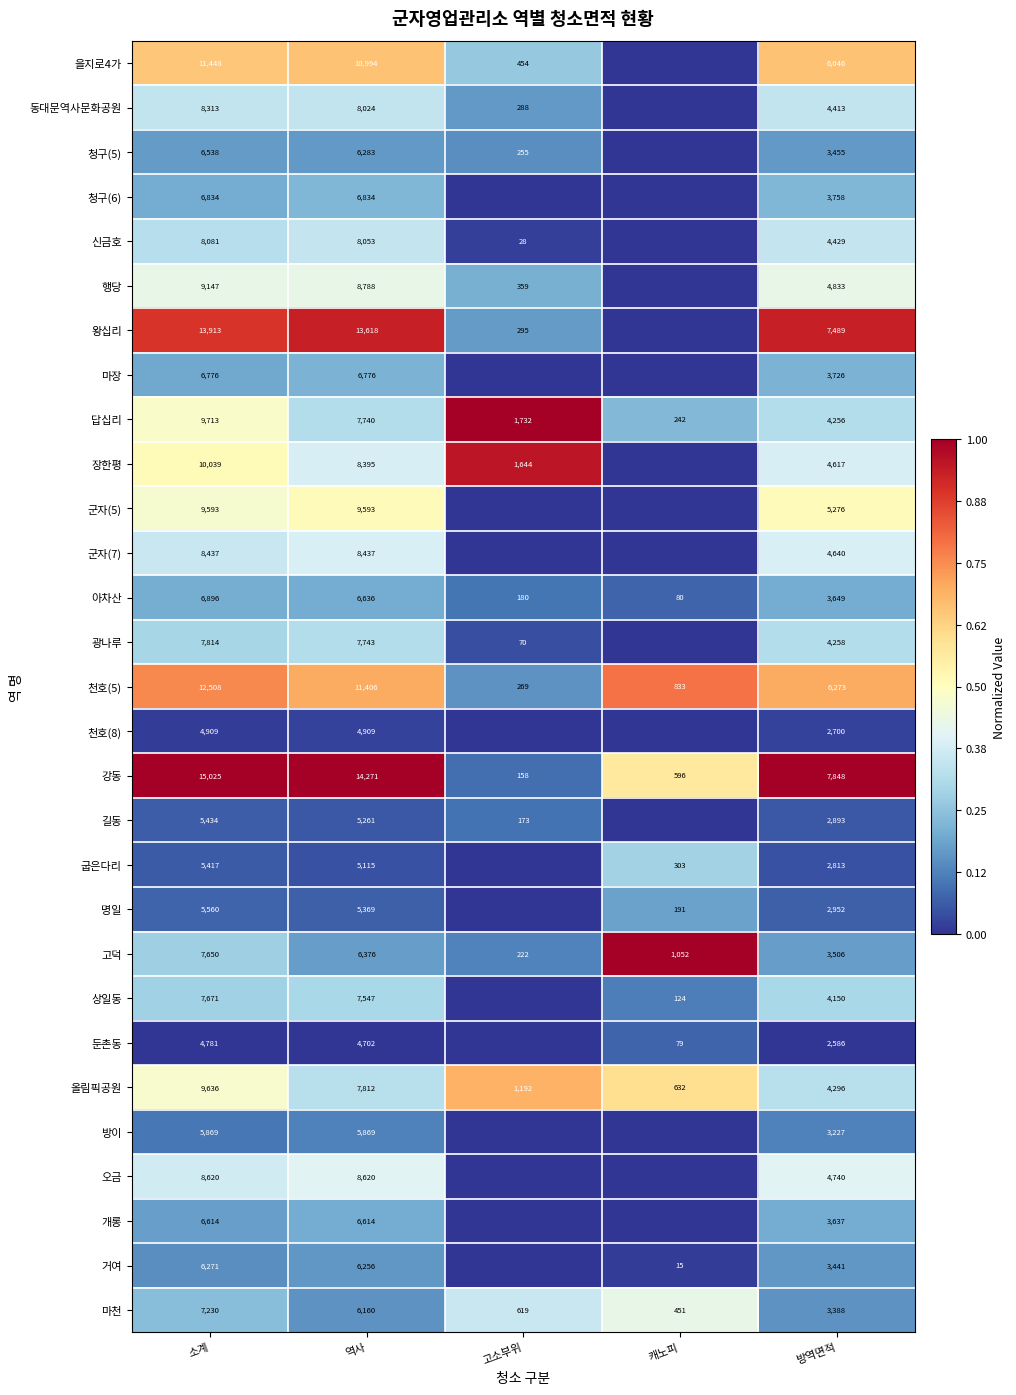

At which category is the sum across all series the highest?

소계